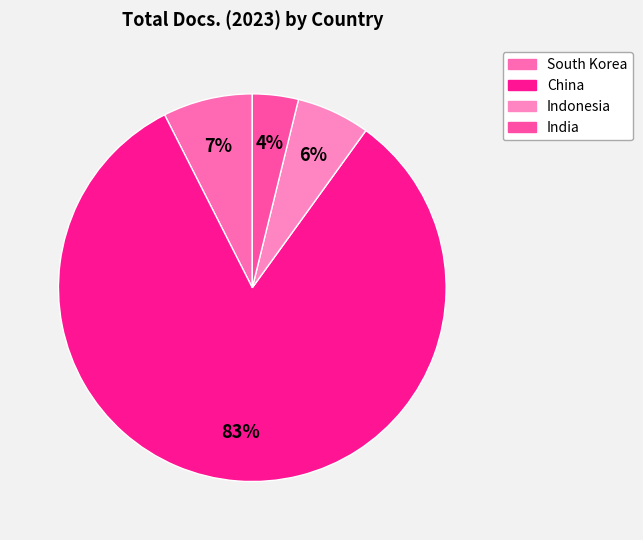

Is it true that Indonesia is 6% of the pie?

True